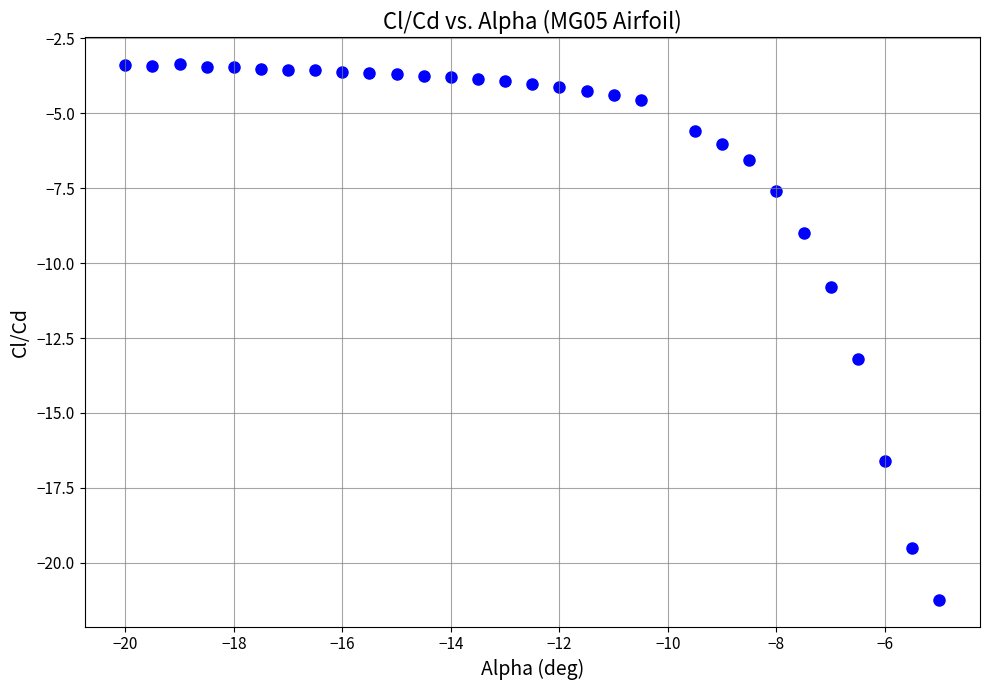

What is the range of Y values (max minus min)?

17.9